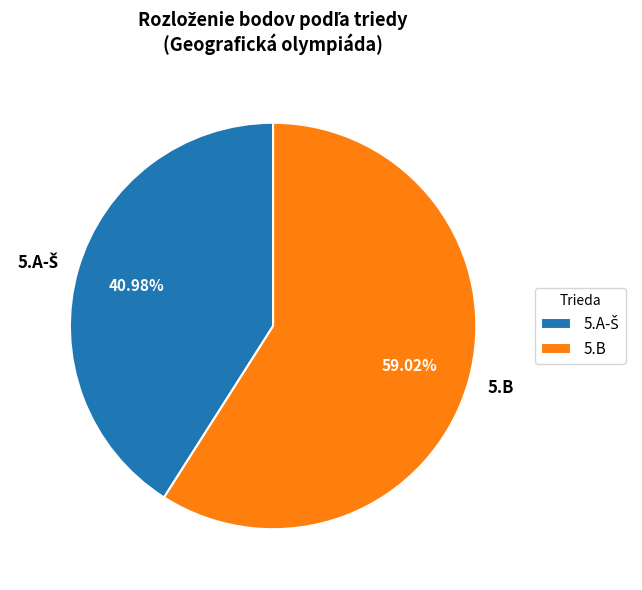

What is the majority slice?

5.B